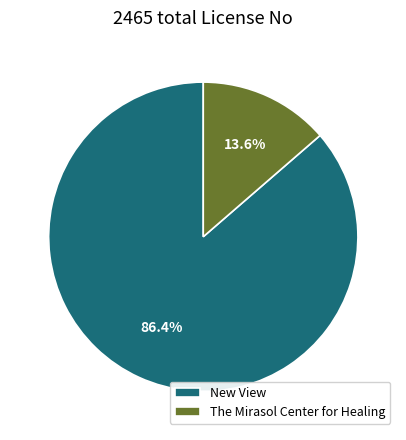

Is there a majority slice in this chart?

Yes